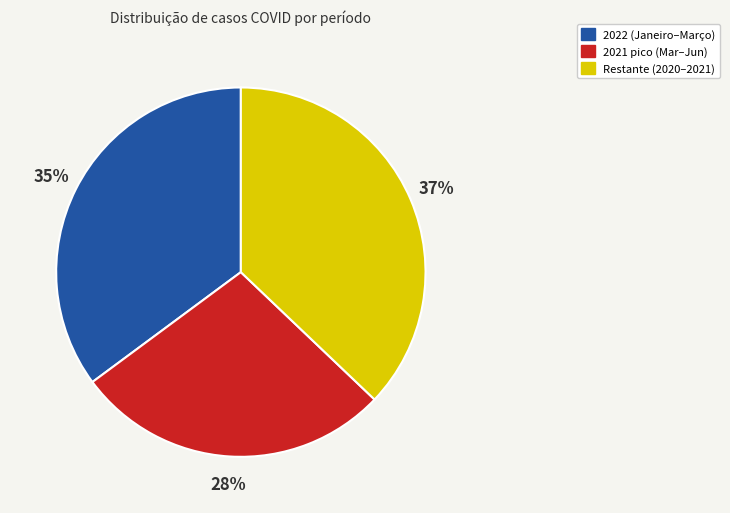

Is there any slice that represents more than half of the pie?

No